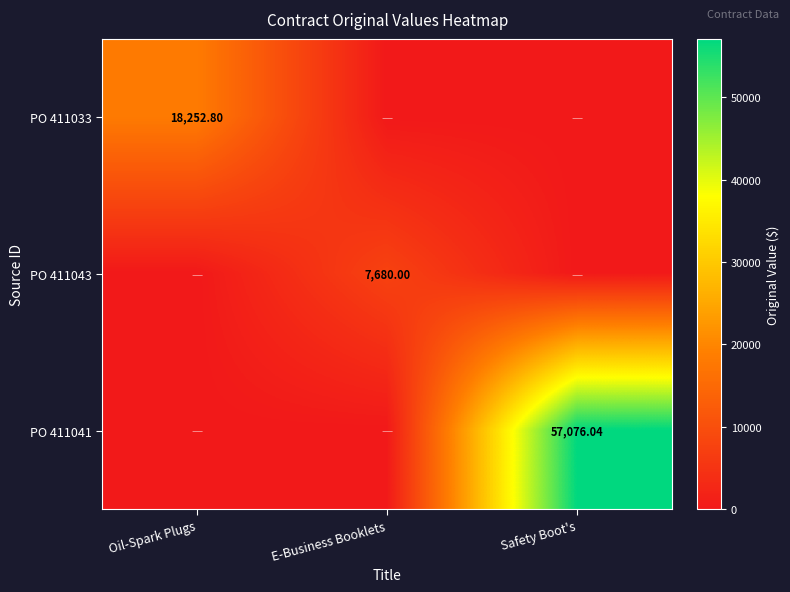

How many positive values does the PO 411033 series have?

1